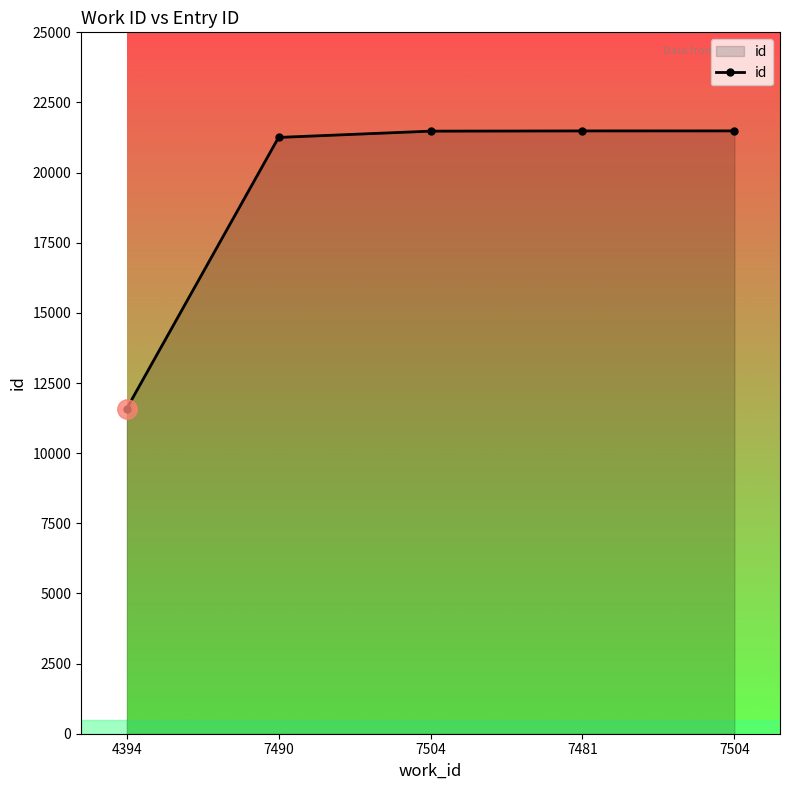

How many lines are shown in the chart?

1